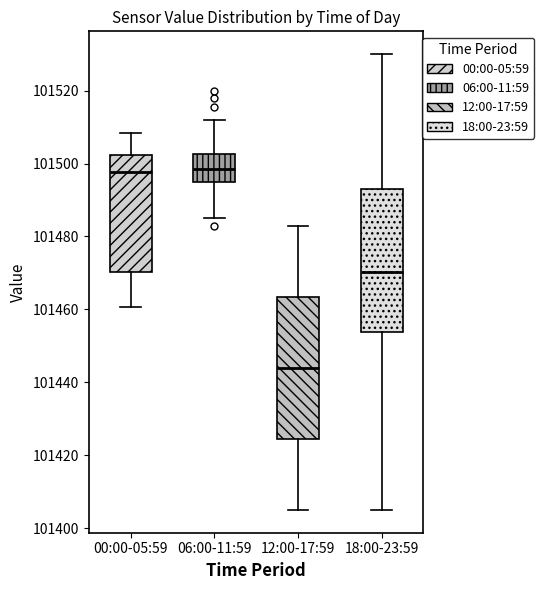

Reading left to right, transcribe this box plot: for each box, give where its median line is, the range the box spans, and where its two whiskers end, as read against the y-axis. The values are not printed on the chart, so give them approximately, as read against the axis.

00:00-05:59: median 101498, box 101470 to 101502, whiskers 101460 to 101508
06:00-11:59: median 101498, box 101494 to 101502, whiskers 101486 to 101512
12:00-17:59: median 101444, box 101424 to 101464, whiskers 101406 to 101484
18:00-23:59: median 101470, box 101454 to 101494, whiskers 101406 to 101530